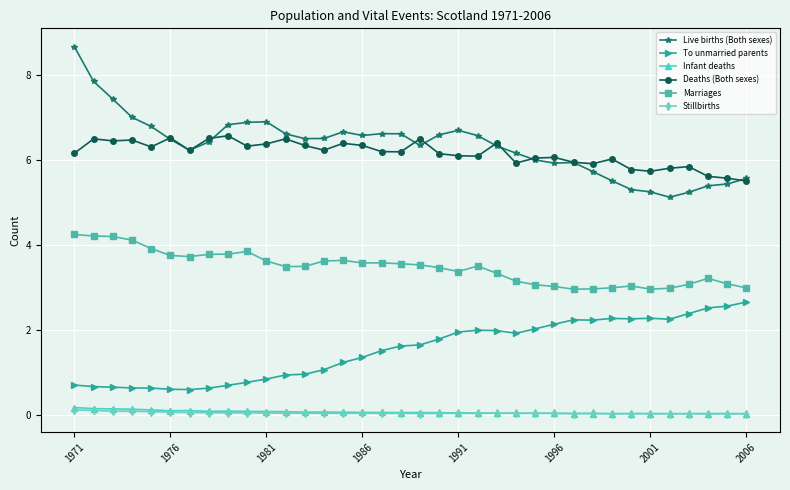

True or false: Marriages and Infant deaths cross at least once.

False